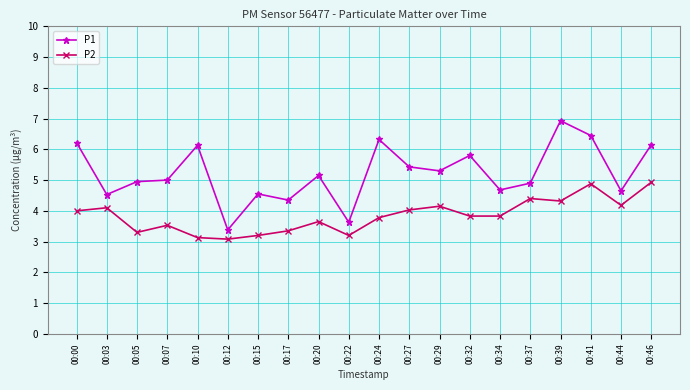

What is the difference between the highest and lowest values at 00:20?

1.5